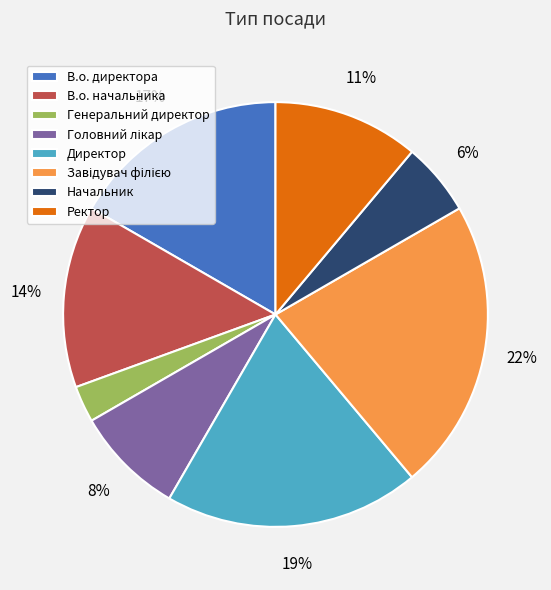

Which has a higher value, Начальник or Директор?

Директор